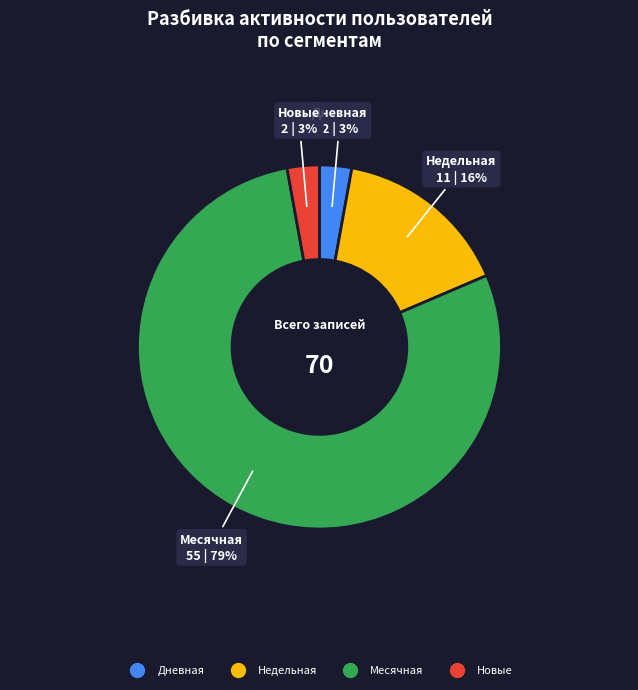

To the nearest percent, what is the average slice percentage?

25%